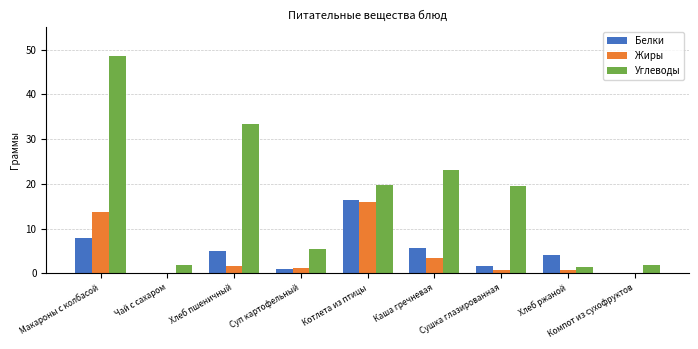

How many values in the Белки series exceed 3?

5